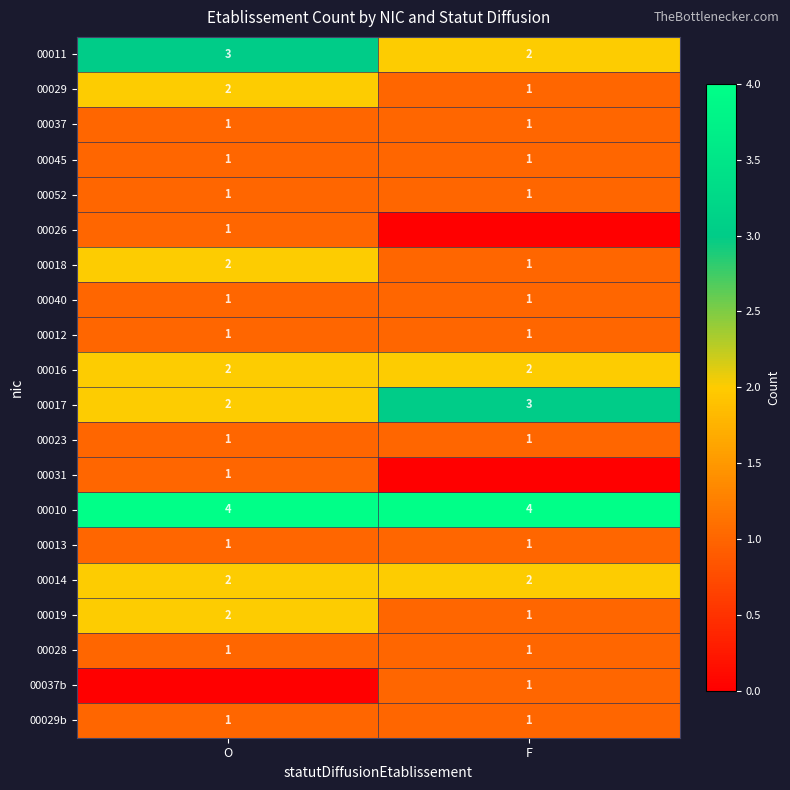

What is the sum of all 00017 values?

5